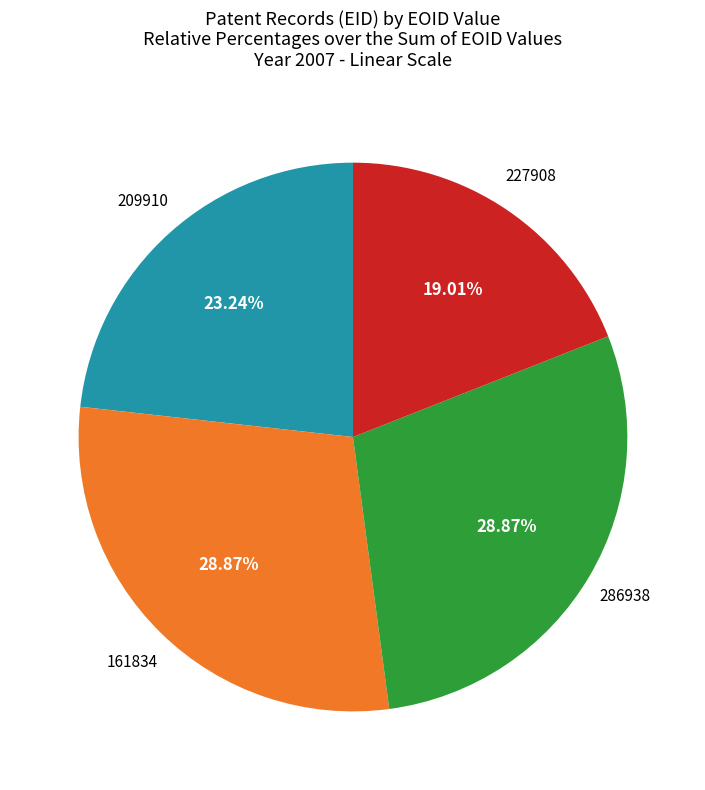

Does 286938 account for over 50% of the chart?

No